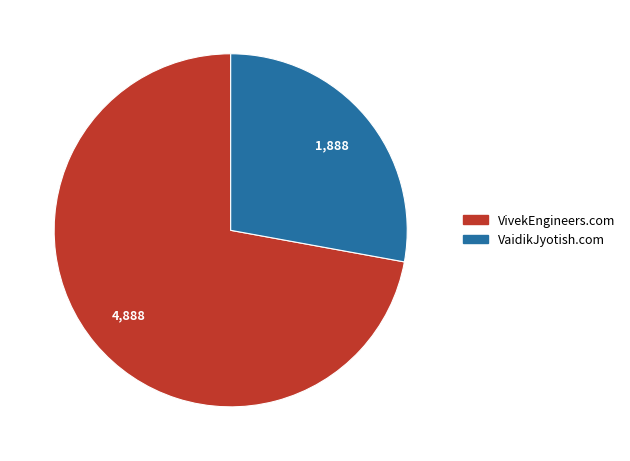

Rank the categories by value from lowest to highest.

VaidikJyotish.com, VivekEngineers.com